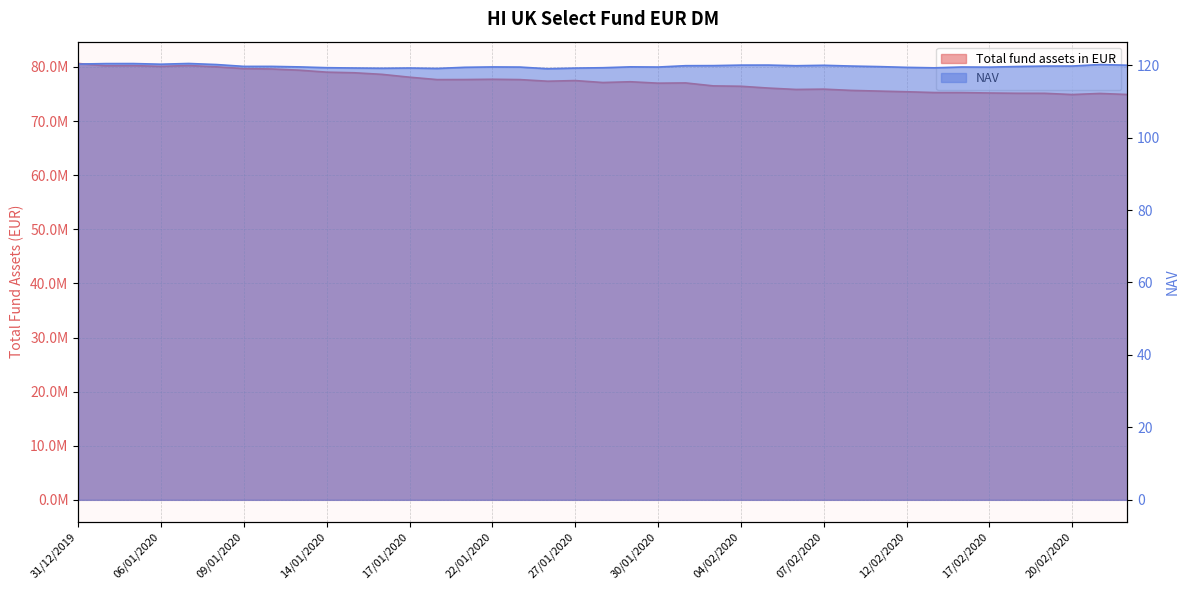

At which label is Total fund assets in EUR closest to 77773458?

22/01/2020